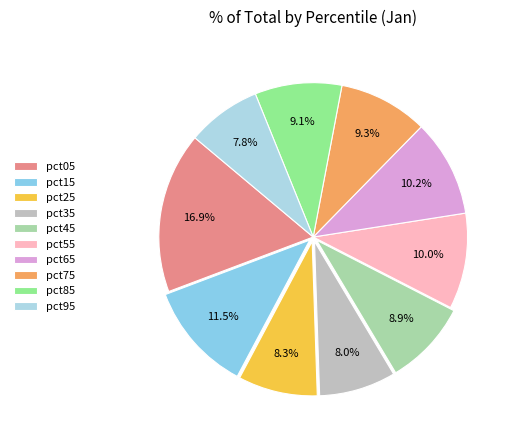

Is pct85 the majority of the pie?

No